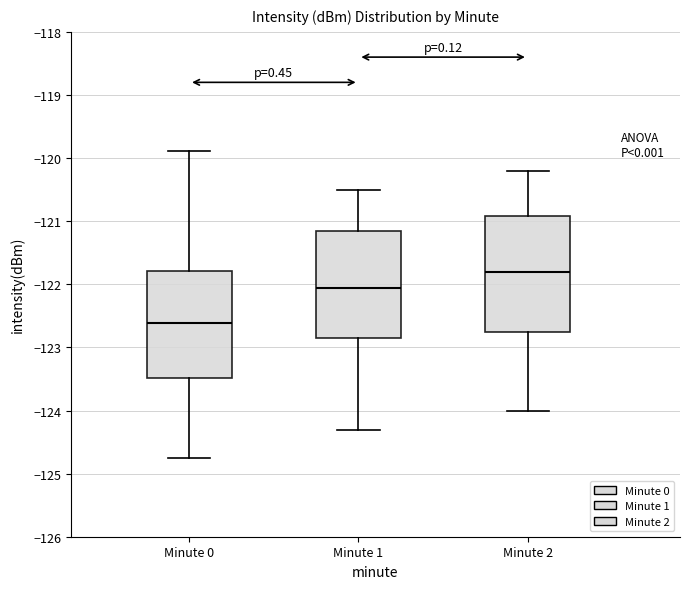

Where does the median line of the box for Minute 2 sit on the y-axis? The values are not printed on the chart, so give them approximately, as read against the axis.

-121.8